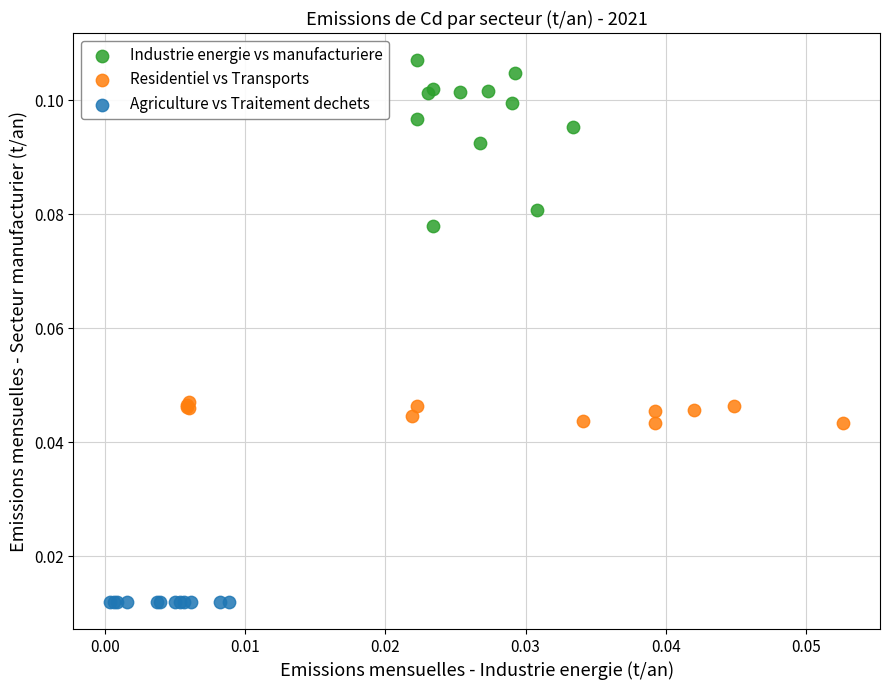

Which series contains the lowest Y value?

Agriculture vs Traitement dechets